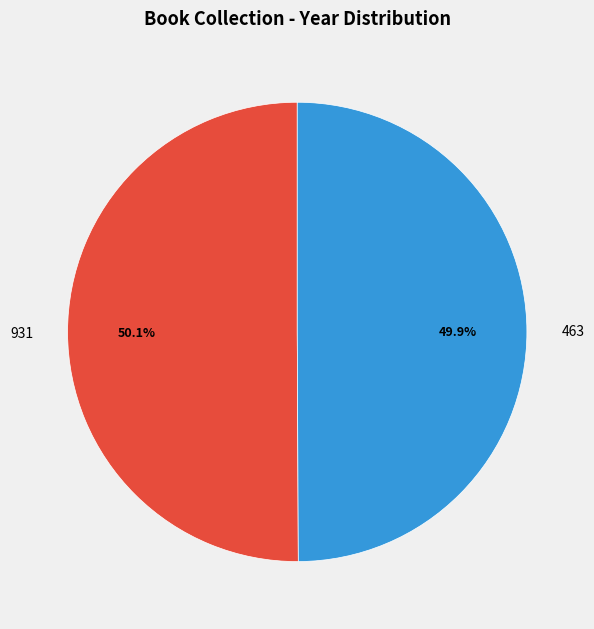

The 931 slice represents 39% of the pie. True or false?

False